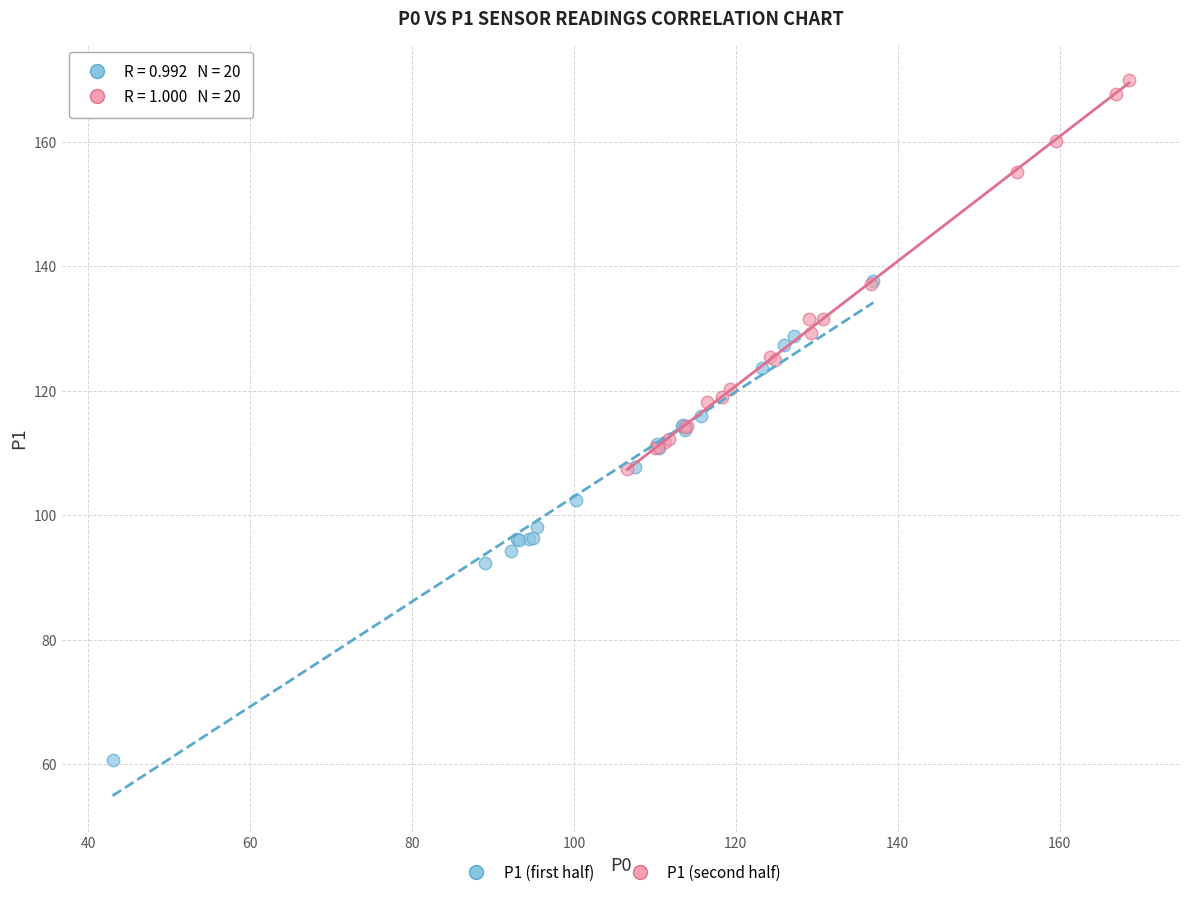

Which series reaches the minimum Y coordinate?

P1 (first half)